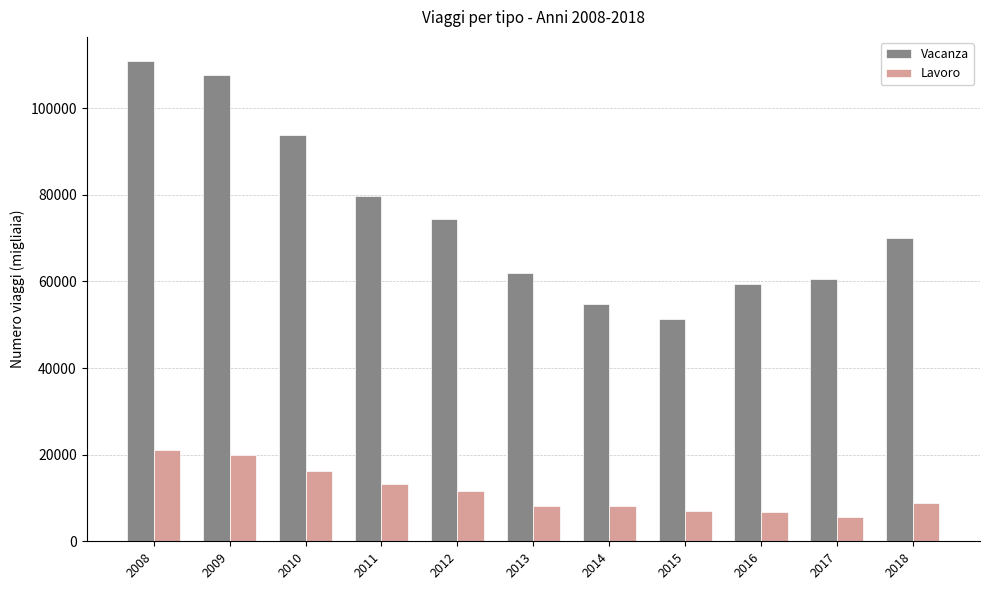

What is the value of the Vacanza bar at the 5th from the left?

74301